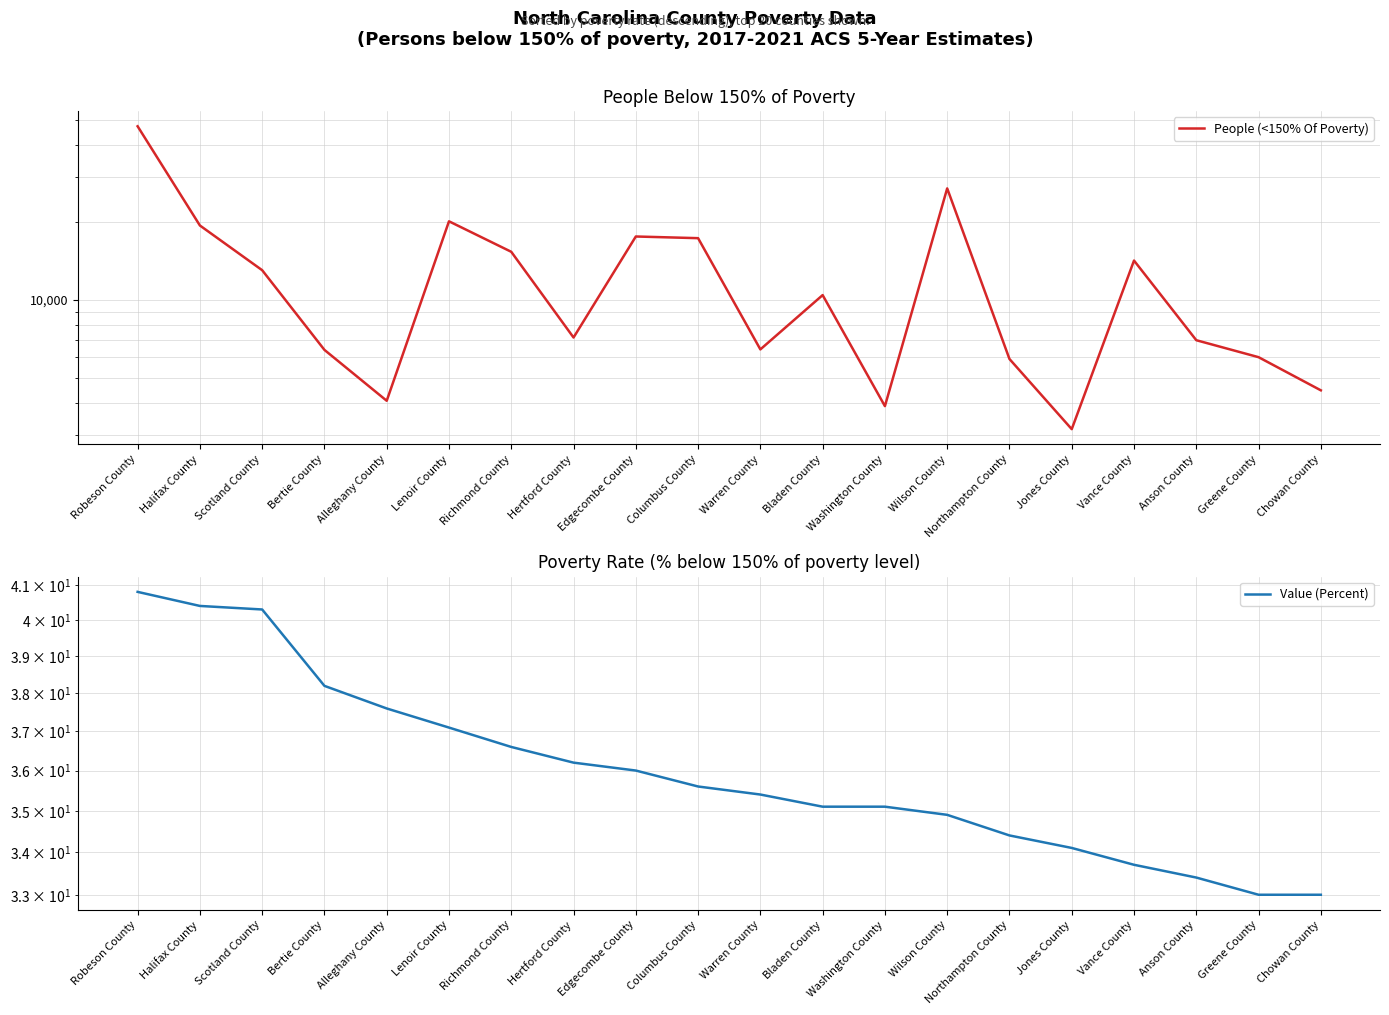

Which series has the largest total across all categories?

People (<150% Of Poverty)